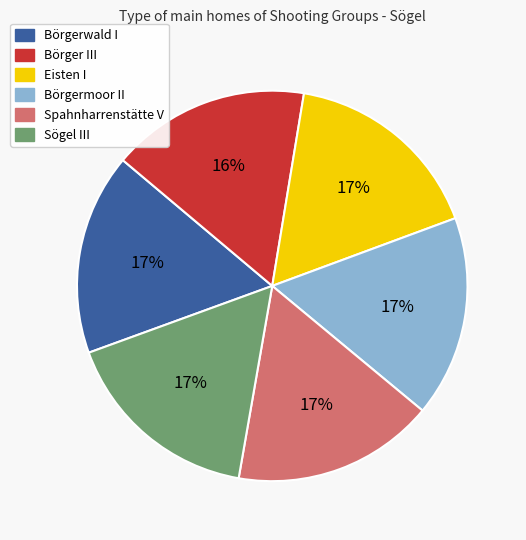

Is it true that Spahnharrenstätte V is 17% of the pie?

True